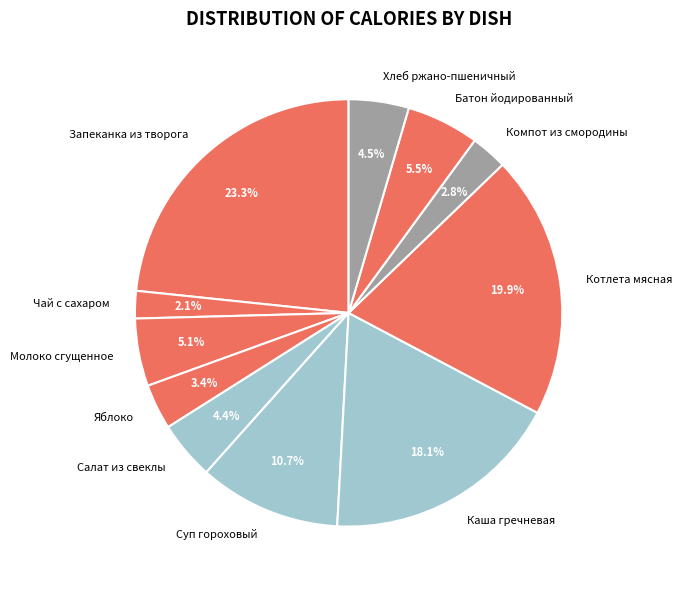

How much of the chart is everything except Котлета мясная?

80.1%